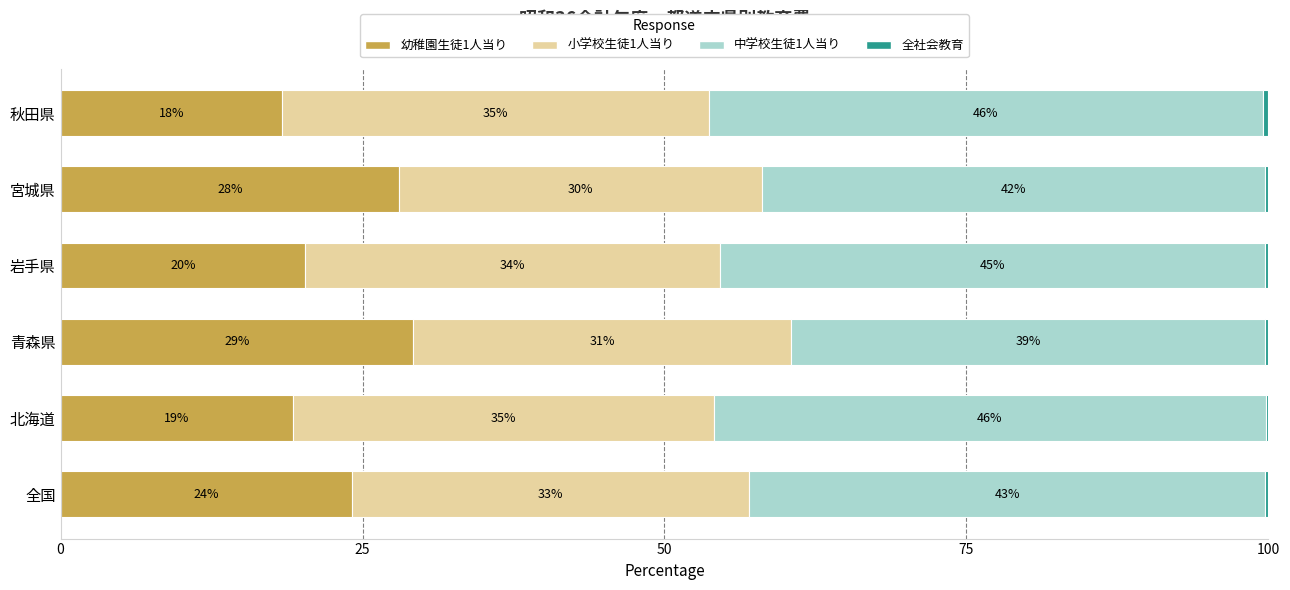

What is the difference between the second highest and minimum values in the 小学校生徒1人当り series?

4.8